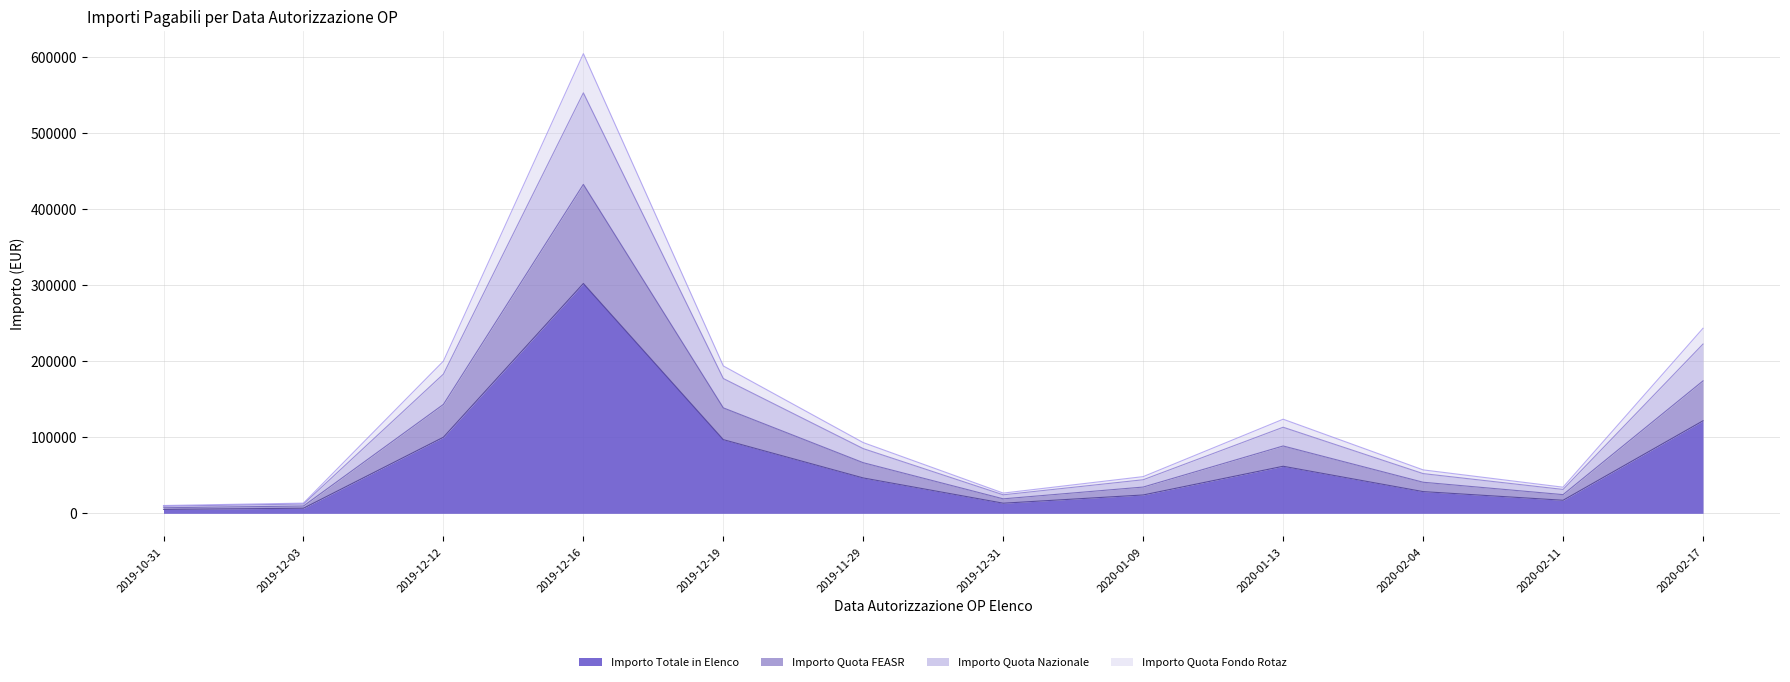

What is the label of the 8th point from the left?

2020-01-09